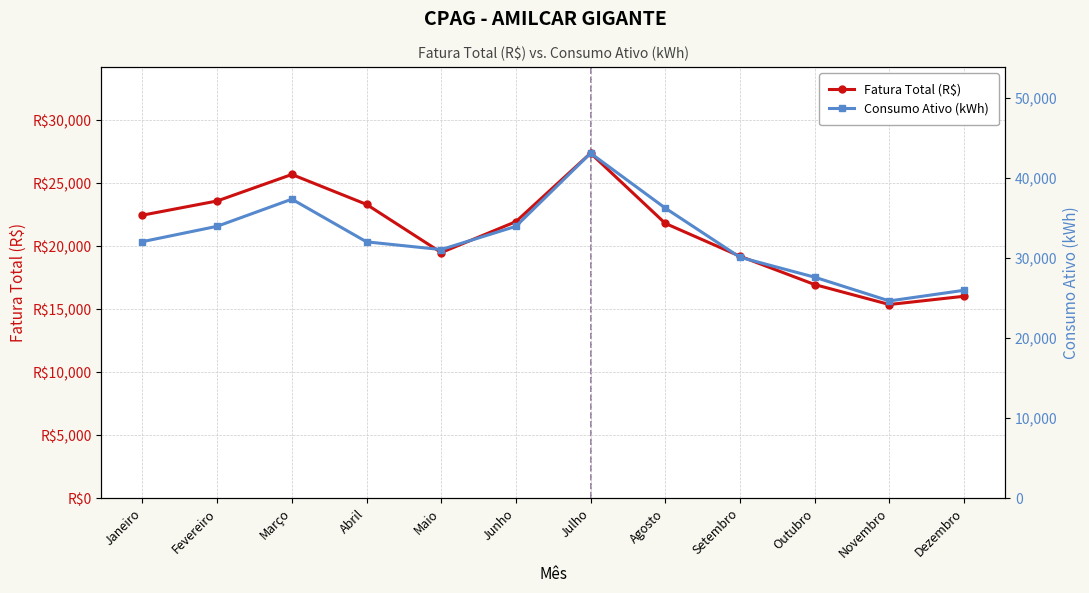

True or false: Fatura Total (R$) and Consumo Ativo (kWh) intersect in this chart.

False